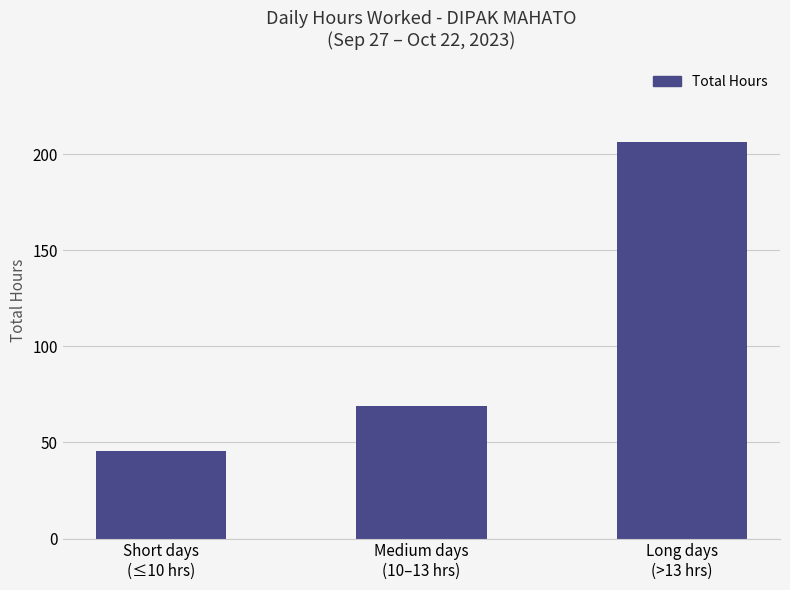

Reading left to right, list all the values displayed in this chart.

Short days
(≤10 hrs)=45.8	Medium days
(10–13 hrs)=68.9	Long days
(>13 hrs)=206.6